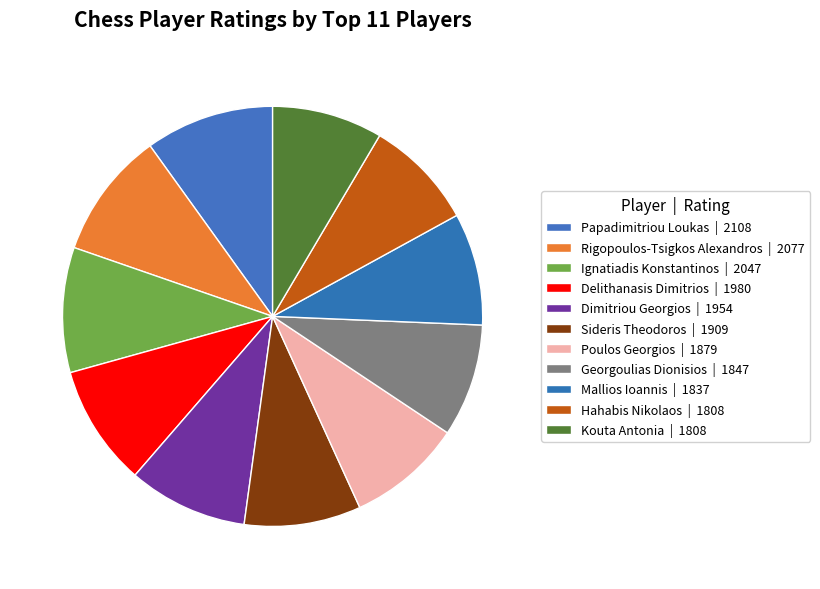

Rank the categories by value from highest to lowest.

Papadimitriou Loukas, Rigopoulos-Tsigkos Alexandros, Ignatiadis Konstantinos, Delithanasis Dimitrios, Dimitriou Georgios, Sideris Theodoros, Poulos Georgios, Georgoulias Dionisios, Mallios Ioannis, Hahabis Nikolaos, Kouta Antonia